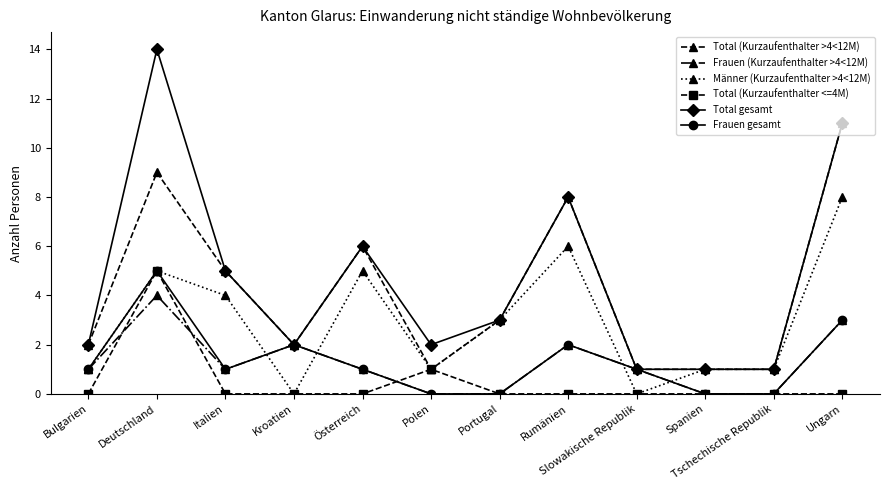

True or false: Frauen gesamt has more than 2 points higher than both neighbors.

True